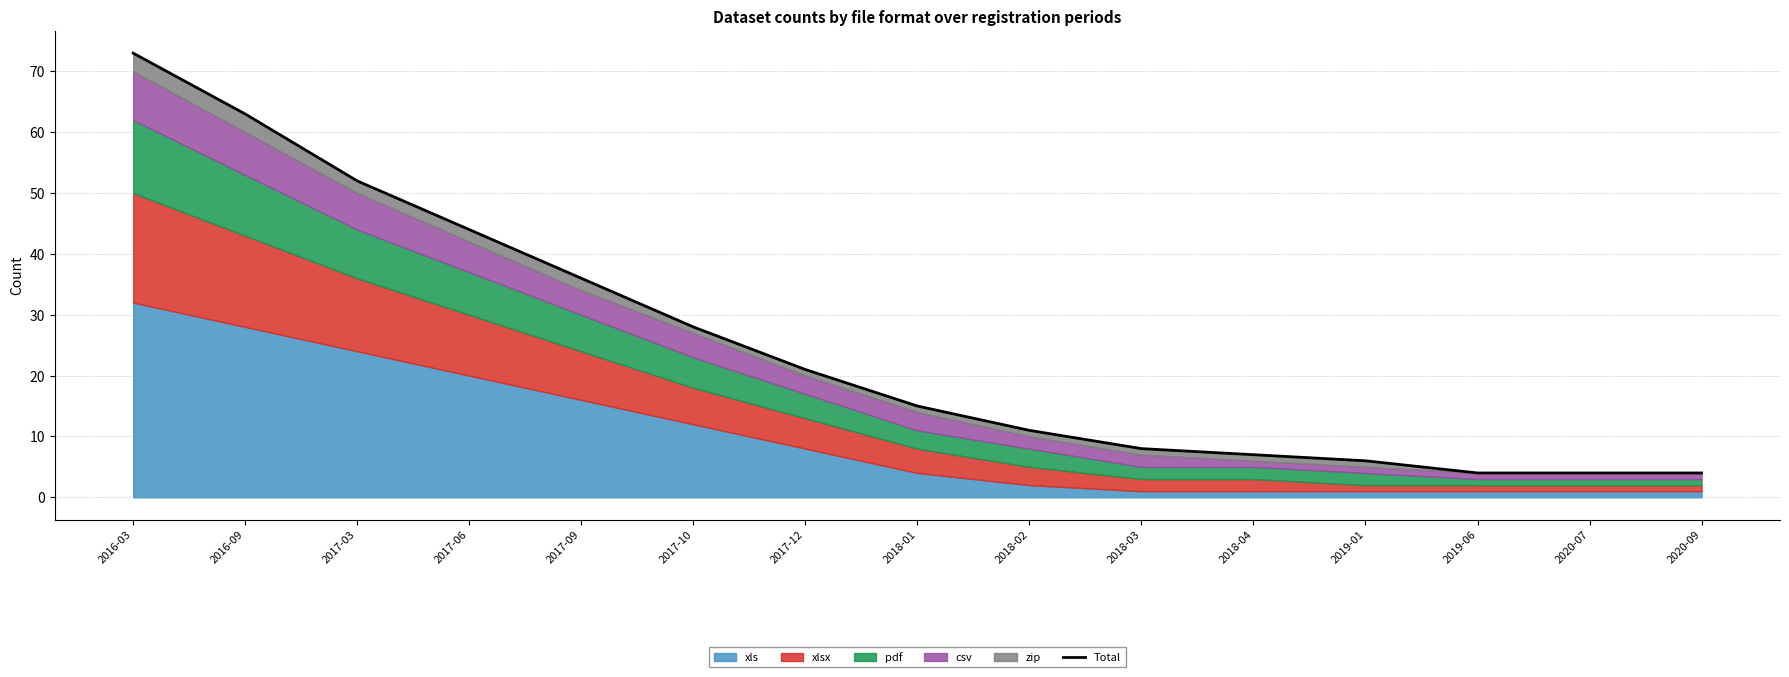

How many lines are shown in the chart?

1